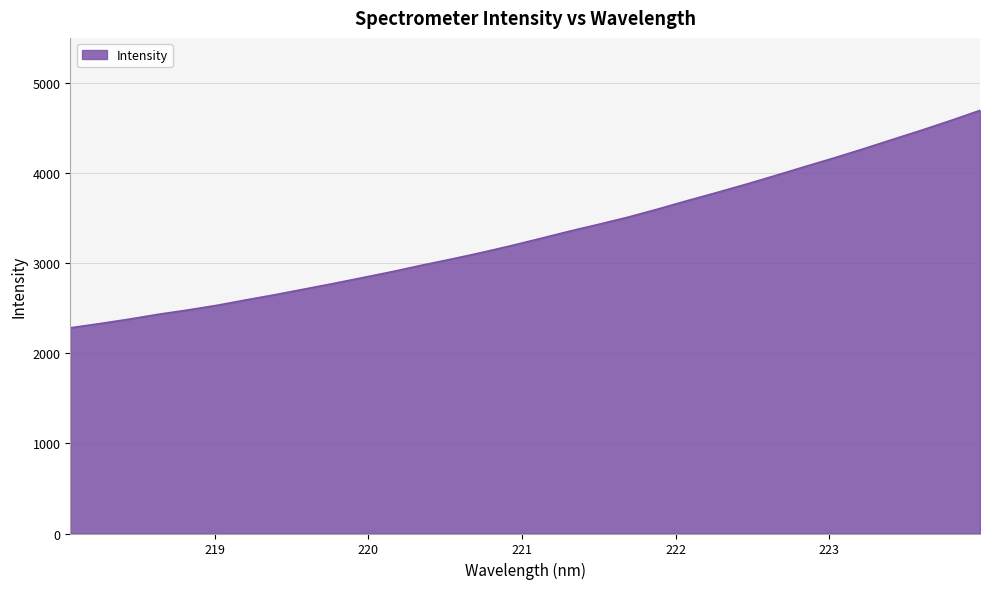

What is the greatest value displayed?

4695.3